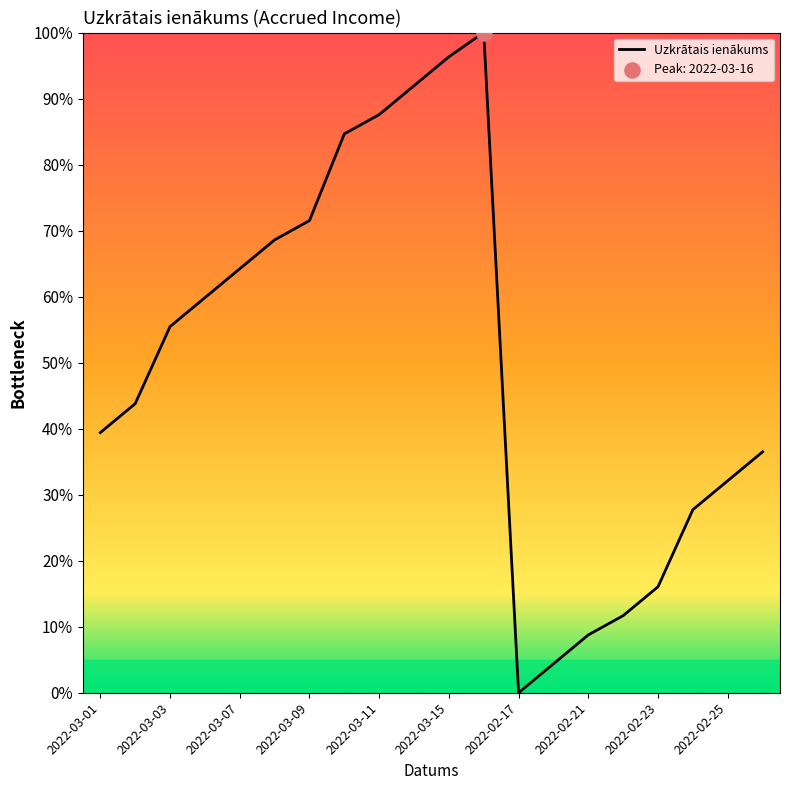

Does the chart have visible grid lines?

No